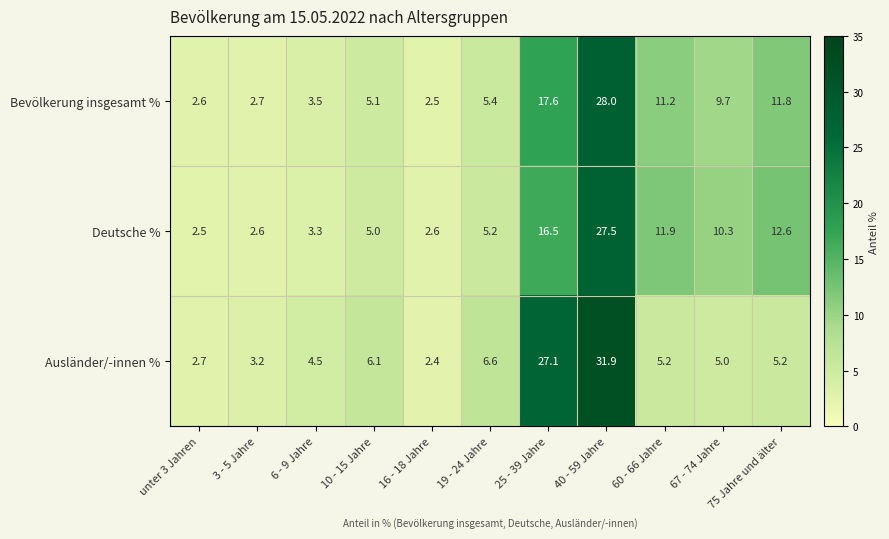

The Ausländer/-innen % series shows 31.9 at 40 - 59 Jahre. True or false?

True